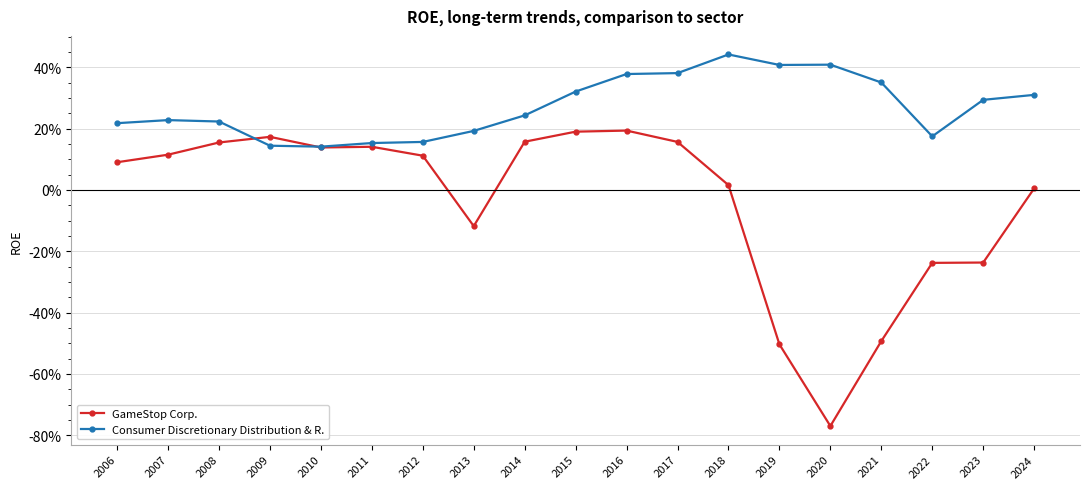

What are all the series names shown in the legend?

GameStop Corp., Consumer Discretionary Distribution & R.